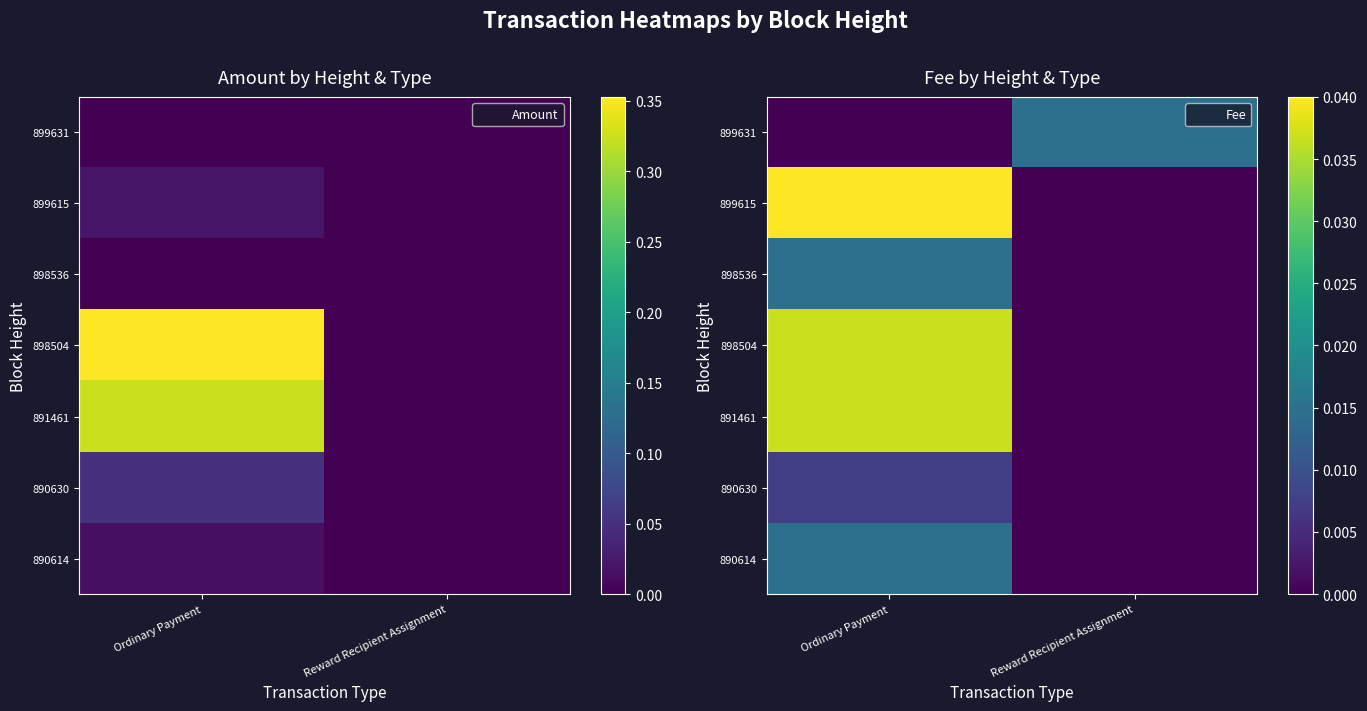

How many values in 898536 are above zero?

1